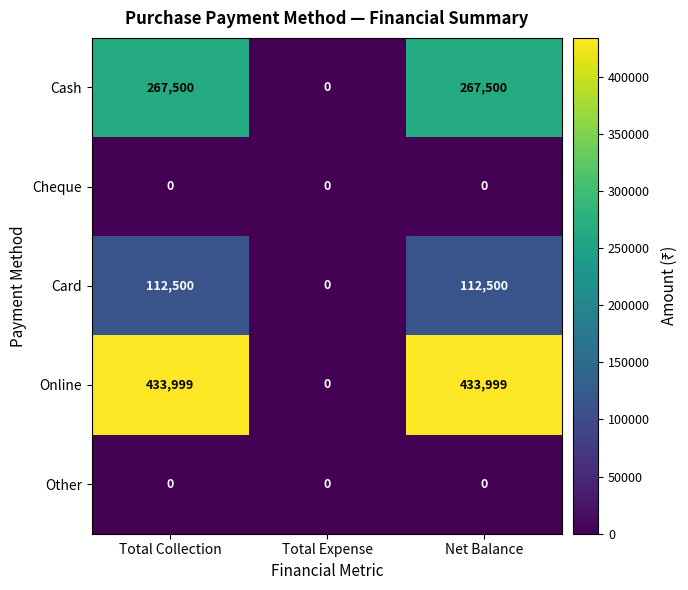

Reading left to right, what are all the values shown in this chart?

Cash: Total Collection=267500	Total Expense=0	Net Balance=267500
Cheque: Total Collection=0	Total Expense=0	Net Balance=0
Card: Total Collection=112500	Total Expense=0	Net Balance=112500
Online: Total Collection=433999	Total Expense=0	Net Balance=433999
Other: Total Collection=0	Total Expense=0	Net Balance=0